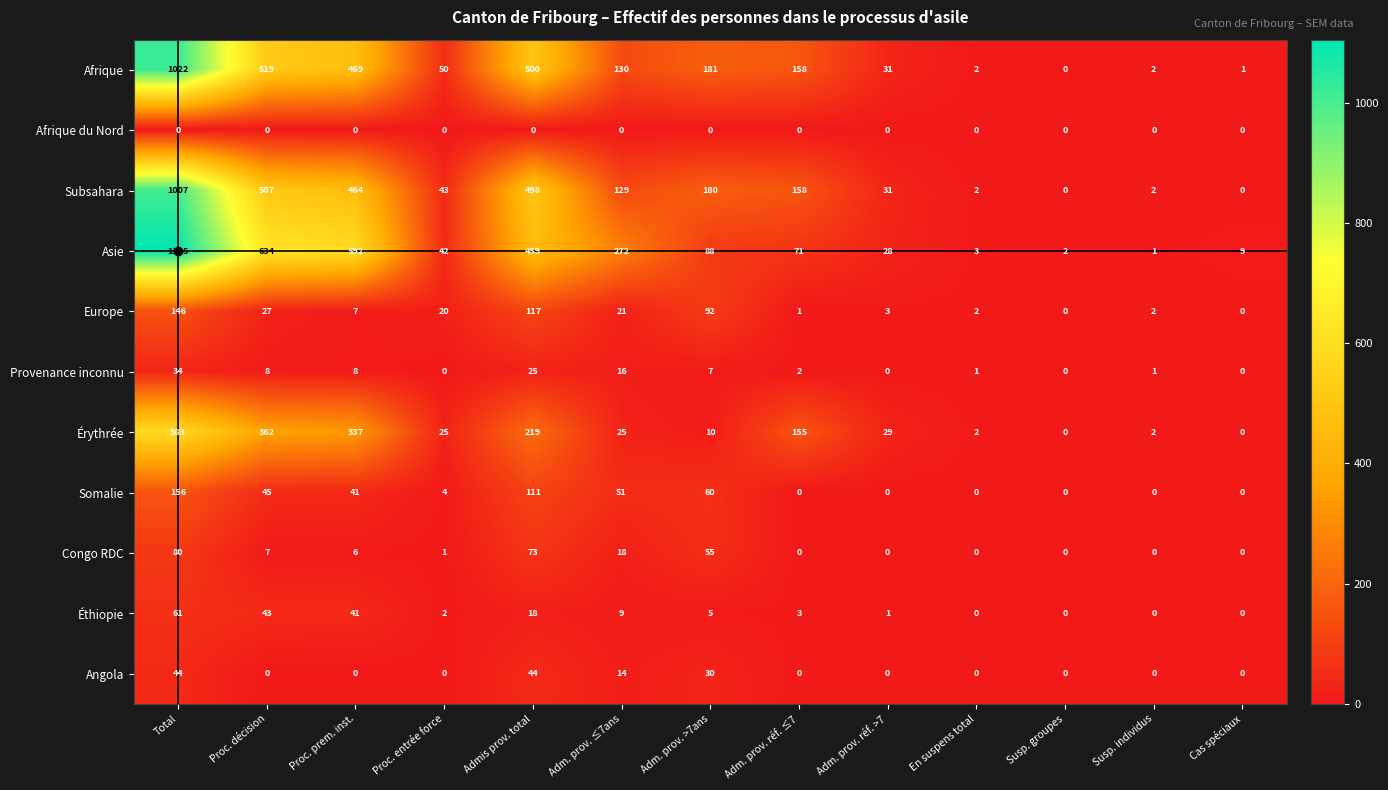

Which series has the widest spread of values?

Asie